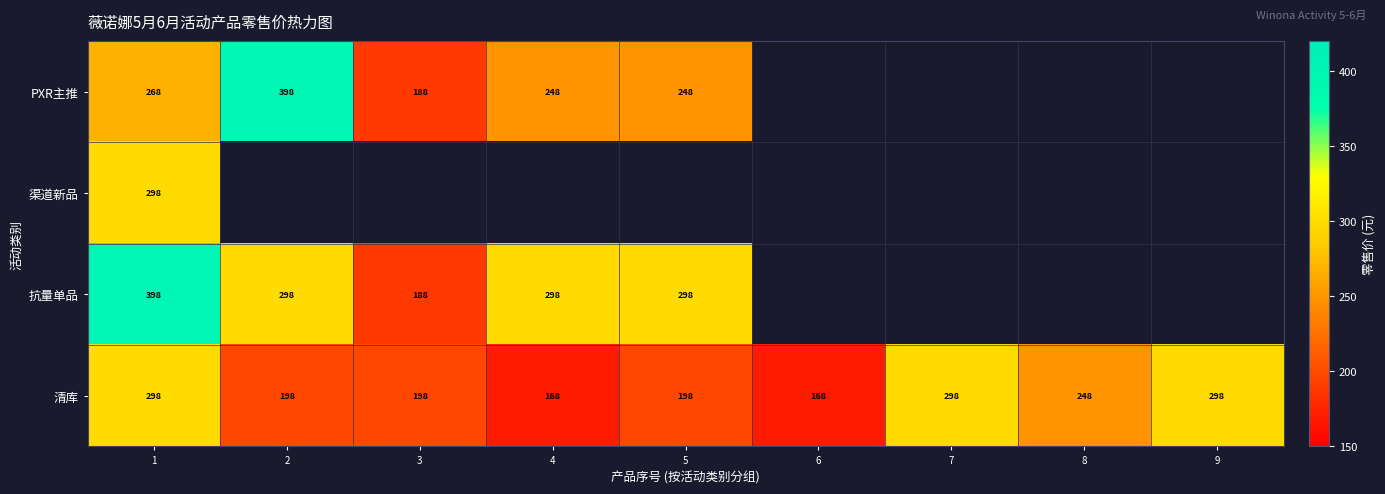

What is the spread (max minus min) of values at 1?

130